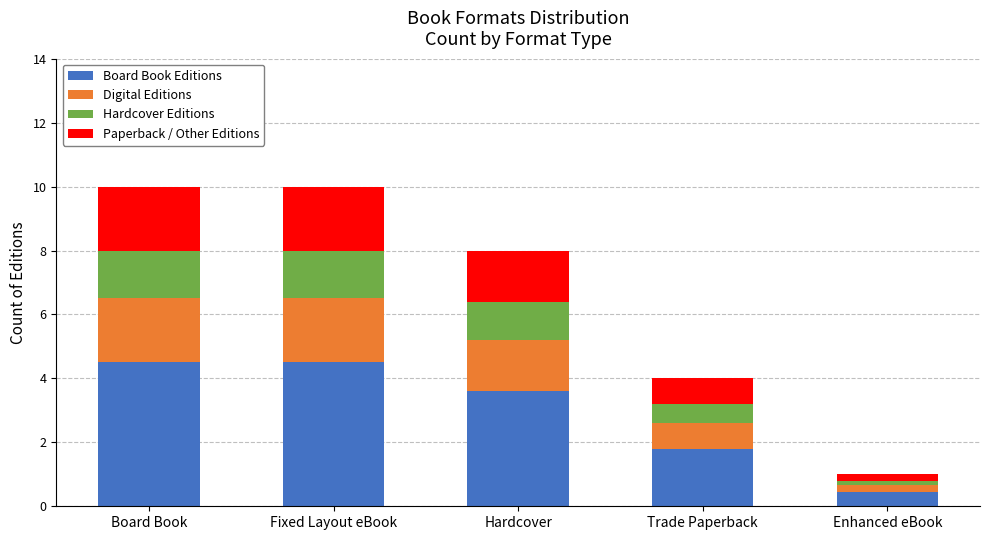

Reading left to right, what are the values for Board Book Editions?

Board Book=4.5	Fixed Layout eBook=4.5	Hardcover=3.6	Trade Paperback=1.8	Enhanced eBook=0.5